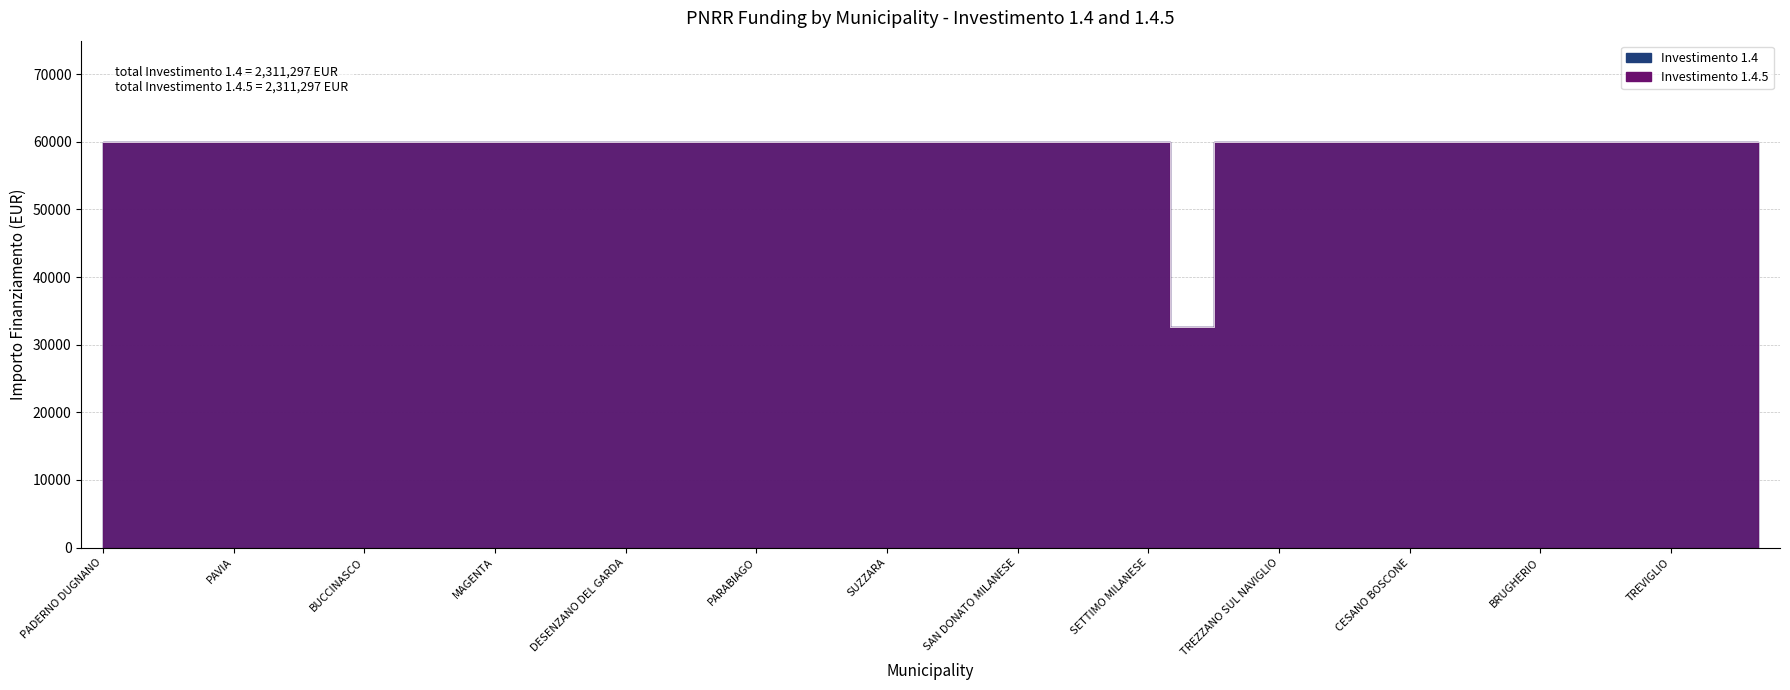

Which series has the widest spread of values?

1.4